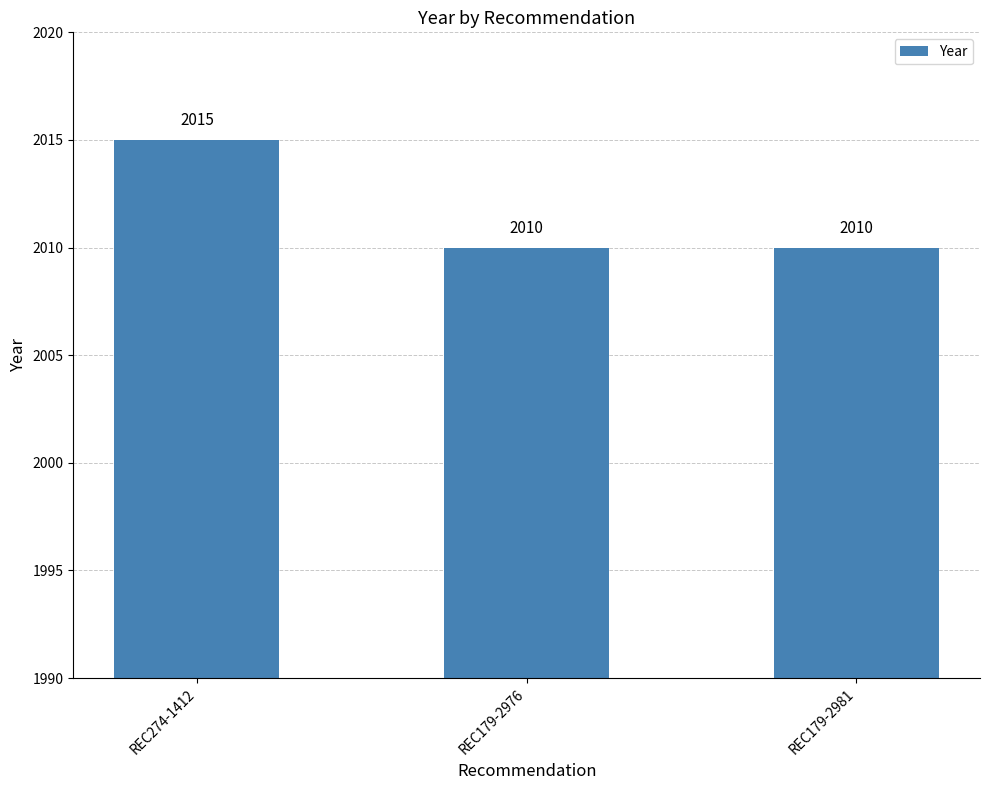

Reading left to right, what are all the values shown in this chart?

2015	2010	2010